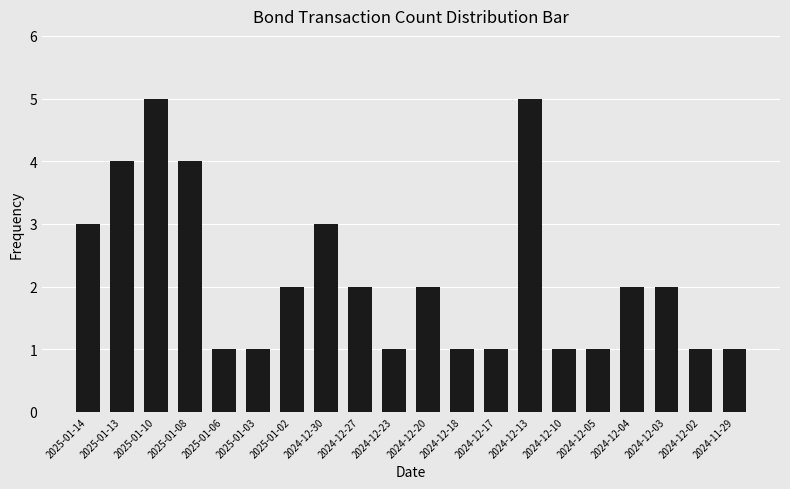

The value at 2024-12-30 is 3. True or false?

True